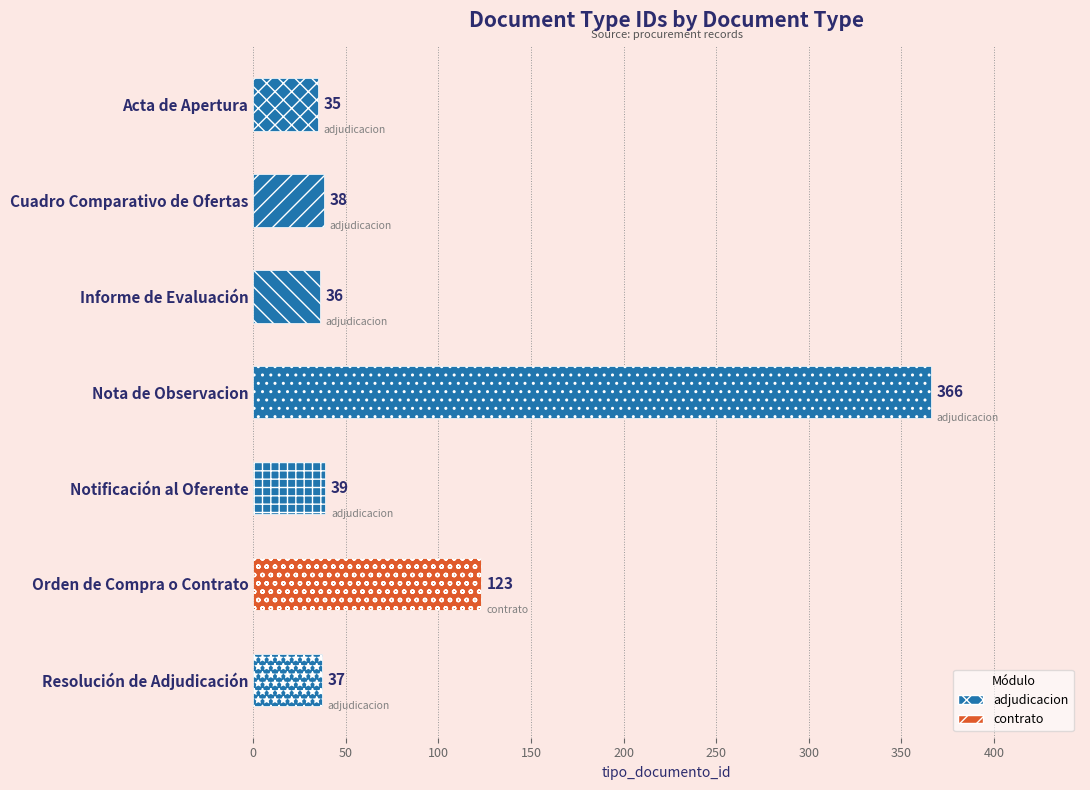

Read the value at Acta de Apertura, to the nearest 10.

40